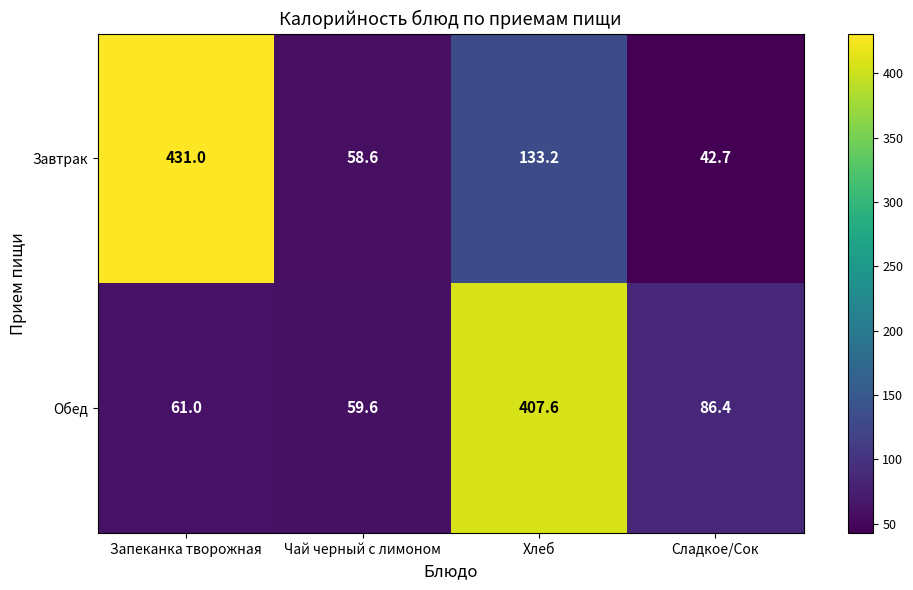

What is the difference between the Обед values at Запеканка творожная and Чай черный с лимоном?

1.4